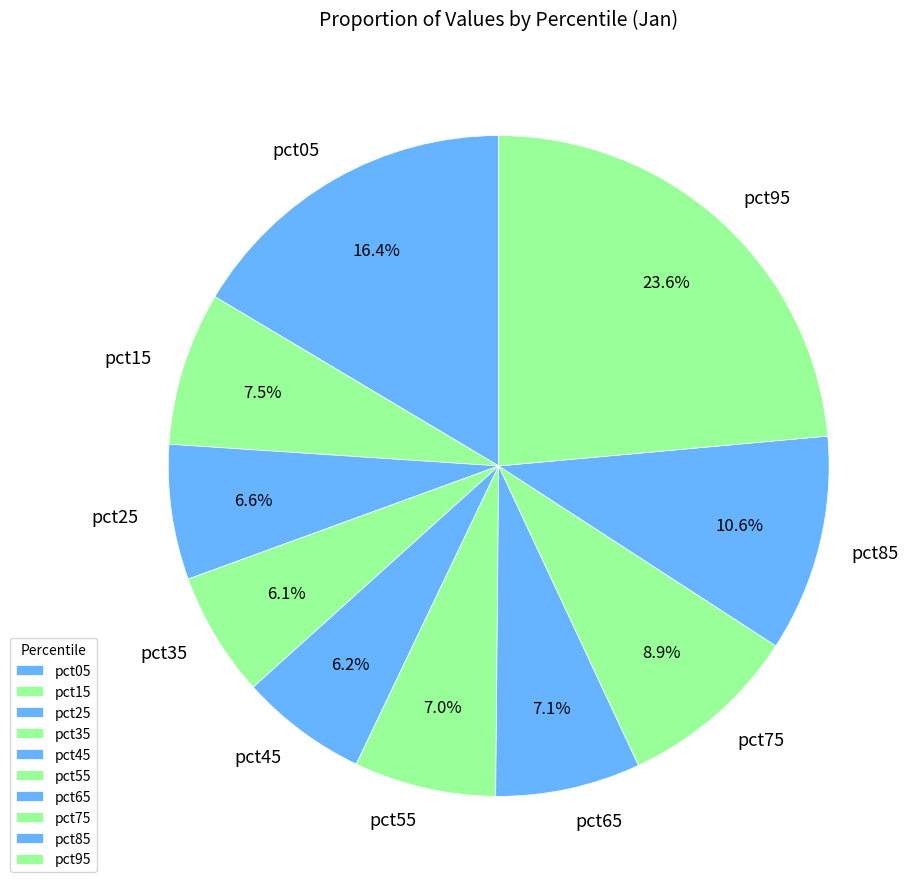

Does pct55 account for over 50% of the chart?

No